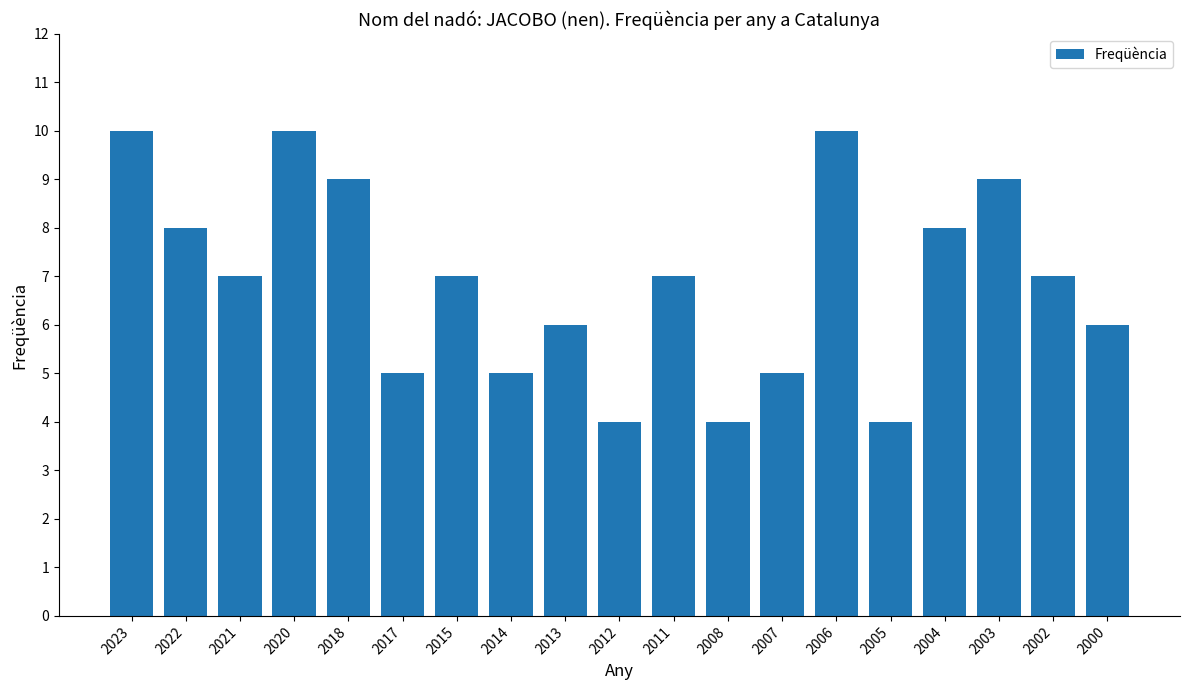

What is the smallest value displayed?

4